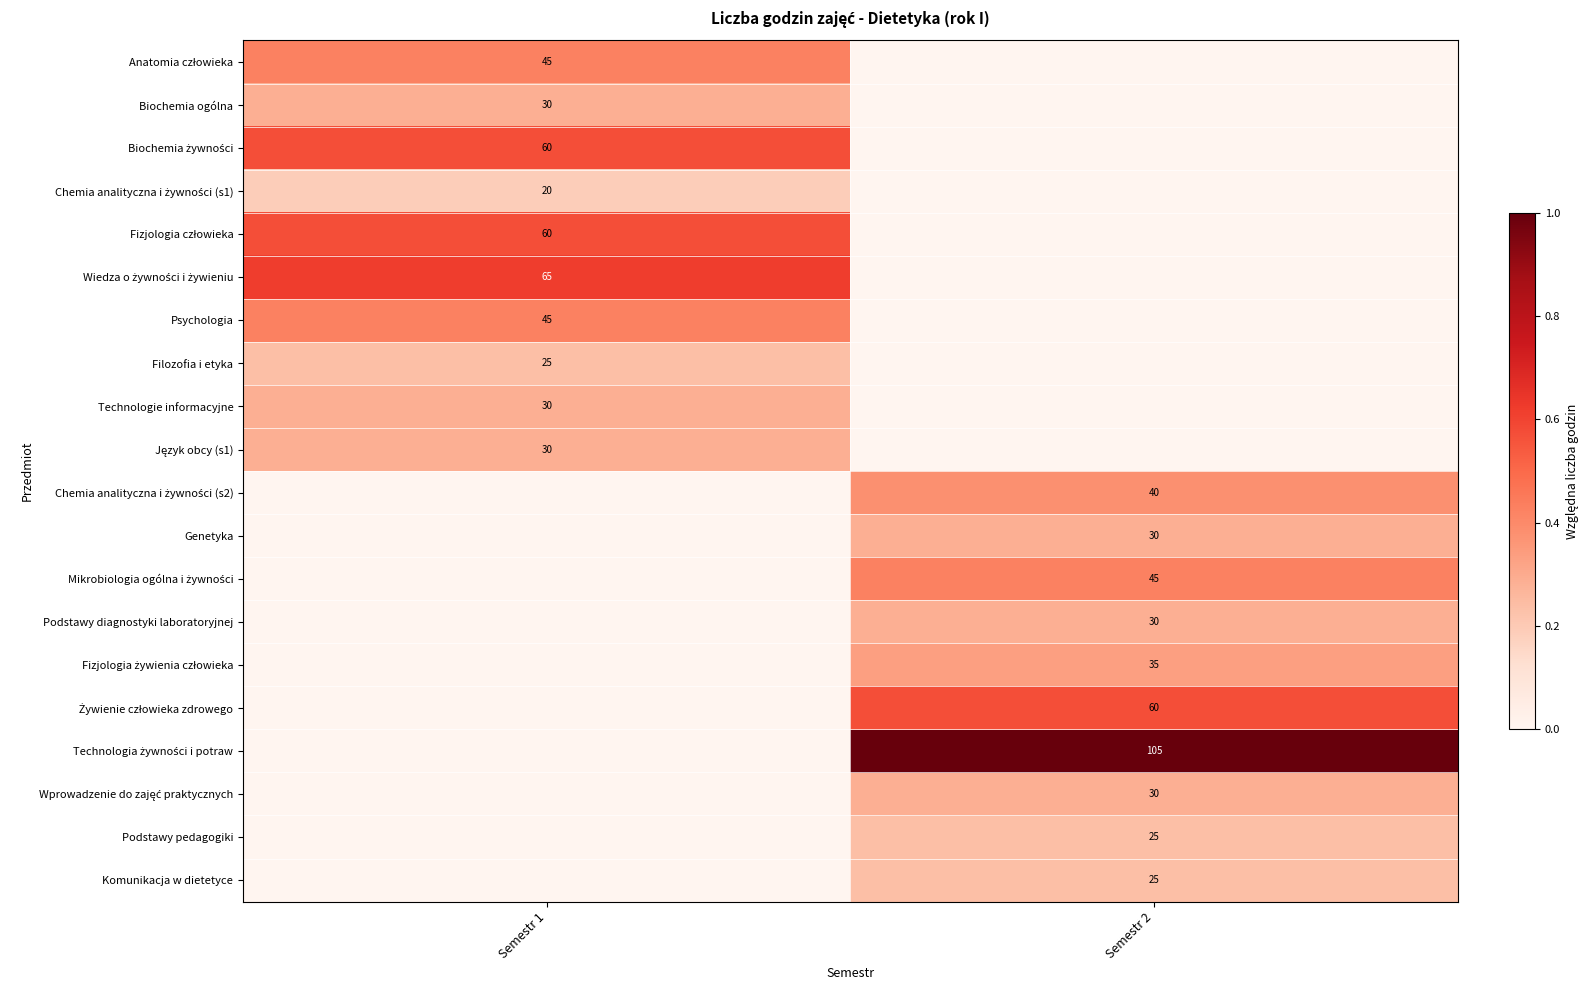

True or false: Genetyka has a value of 41 at Semestr 2.

False